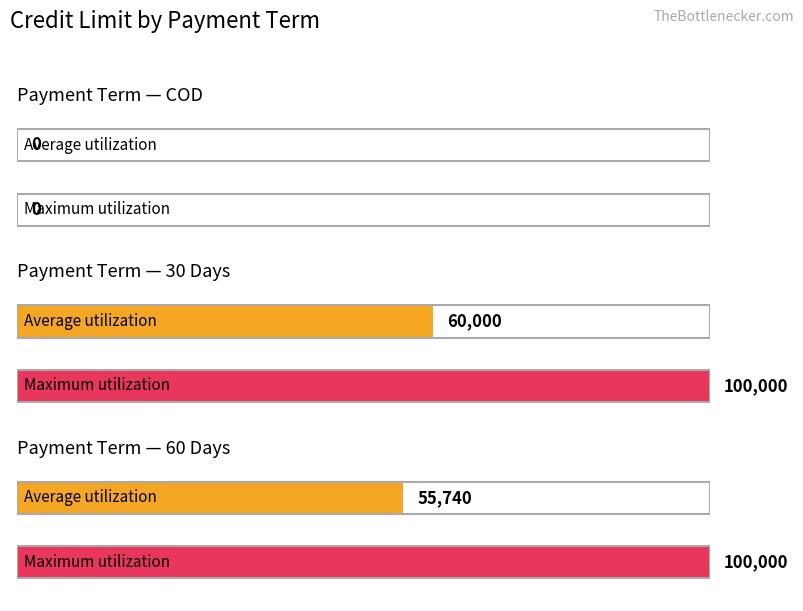

Which series has the largest total across all categories?

Maximum utilization